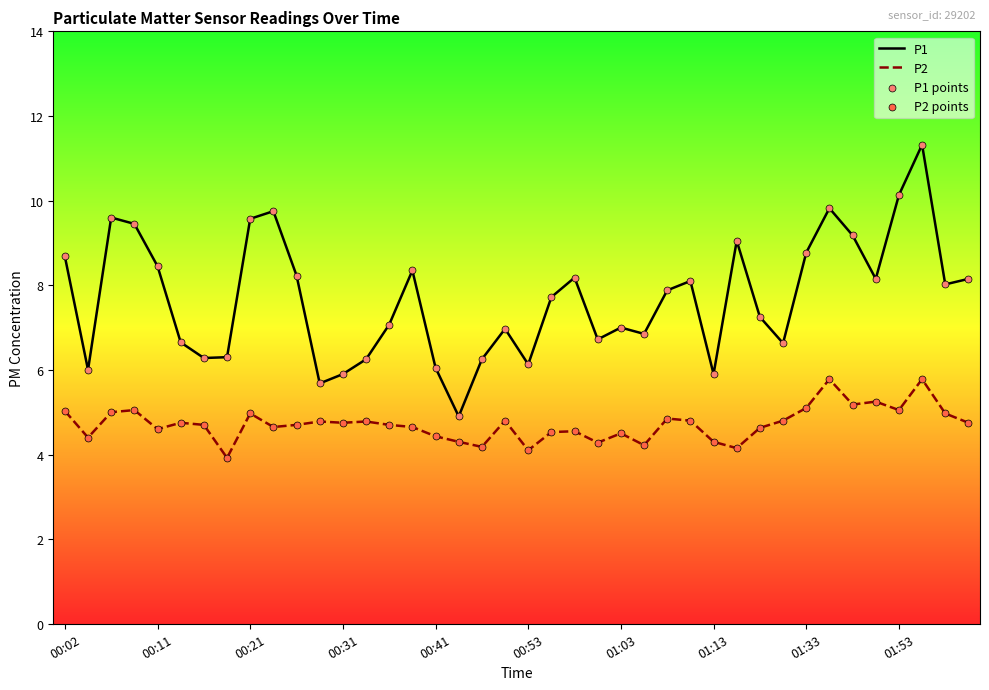

Which series has the largest total across all categories?

P1